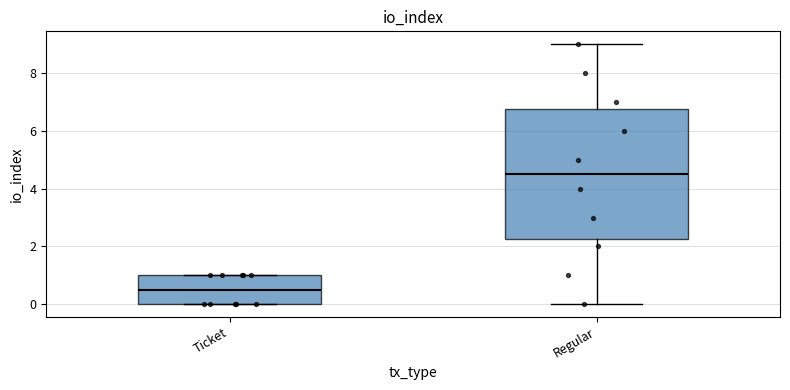

Reading left to right, read every box against the y-axis: the position of its median line, the range the box covers, and the ends of its whiskers. The values are not printed on the chart, so give them approximately, as read against the axis.

Ticket: median 0.6, box 0.0 to 1.0, whiskers 0.0 to 1.0
Regular: median 4.6, box 2.2 to 6.8, whiskers 0.0 to 9.0